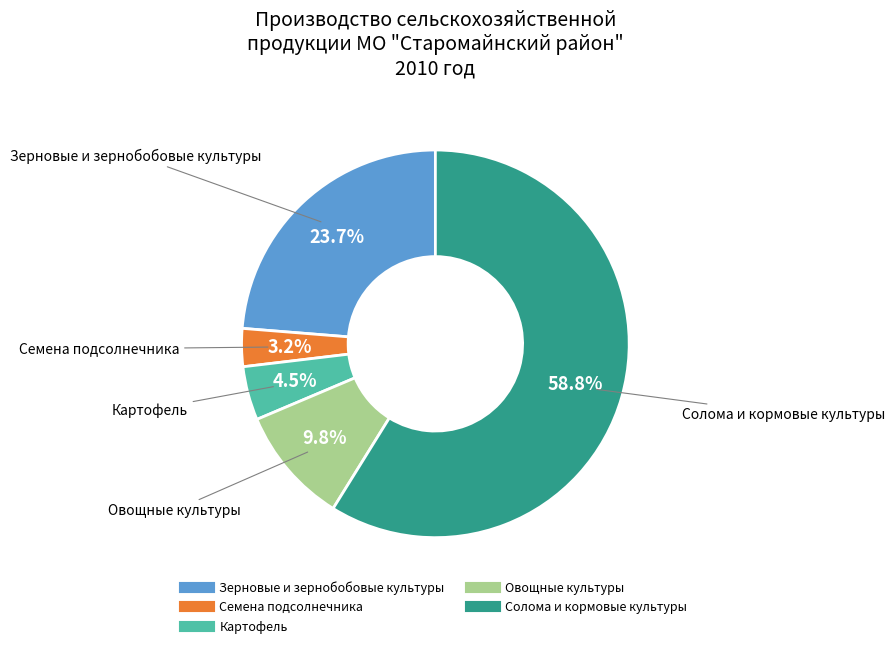

To the nearest percent, what portion does Солома и кормовые культуры represent?

59%